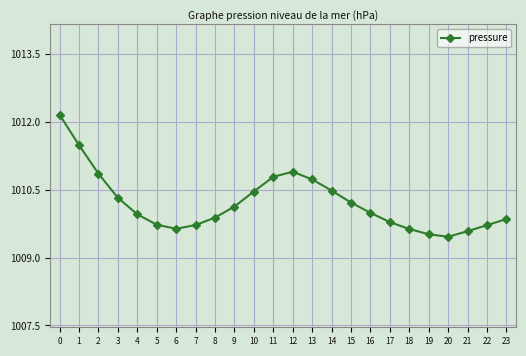

At which category does the chart reach its minimum across all series?

20